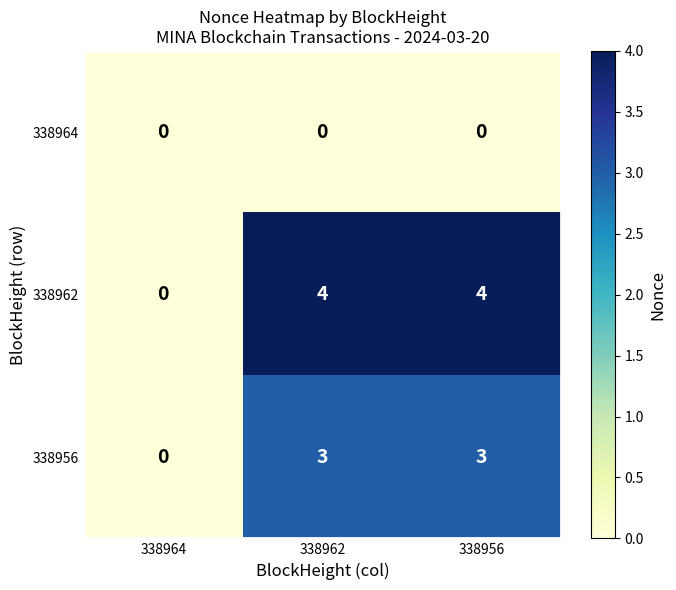

Reading left to right, list all the values displayed in this chart.

338964: 0	0	0
338962: 0	4	4
338956: 0	3	3